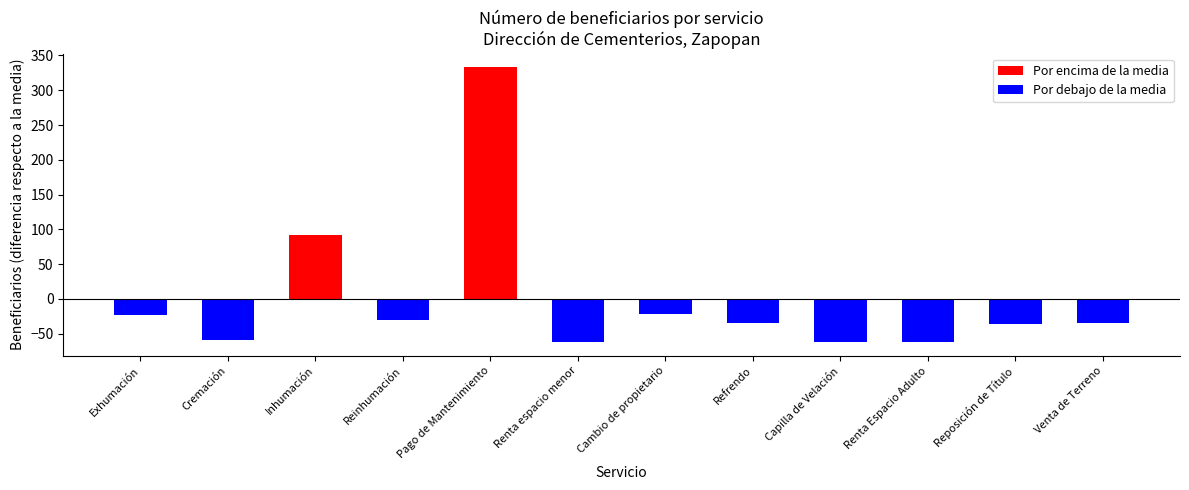

What is the label of the 10th bar from the right?

Inhumación